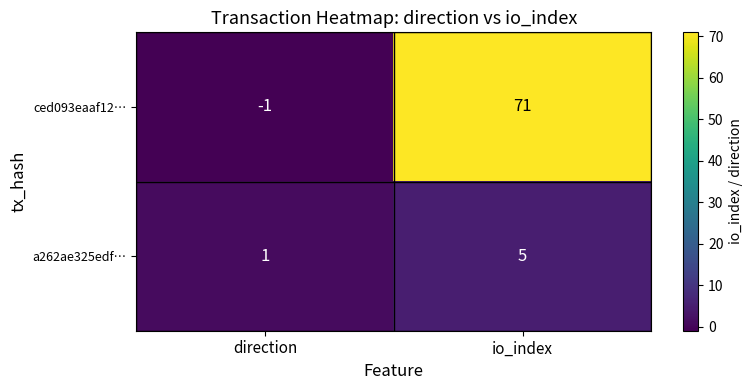

What is the highest value of the a262ae325edf… series?

5